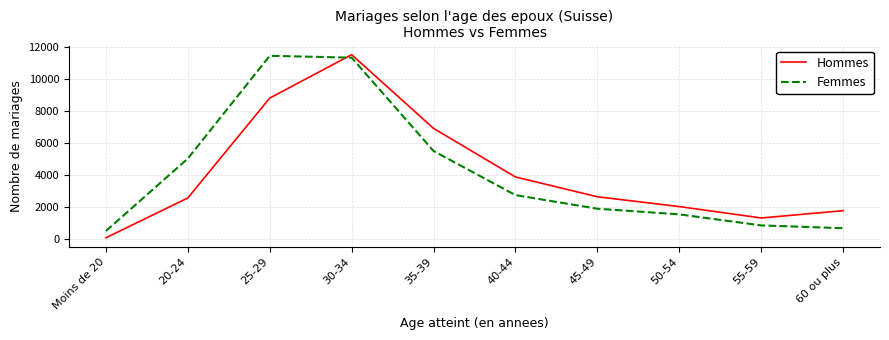

After their last crossing, which series has the higher values: Femmes or Hommes?

Hommes